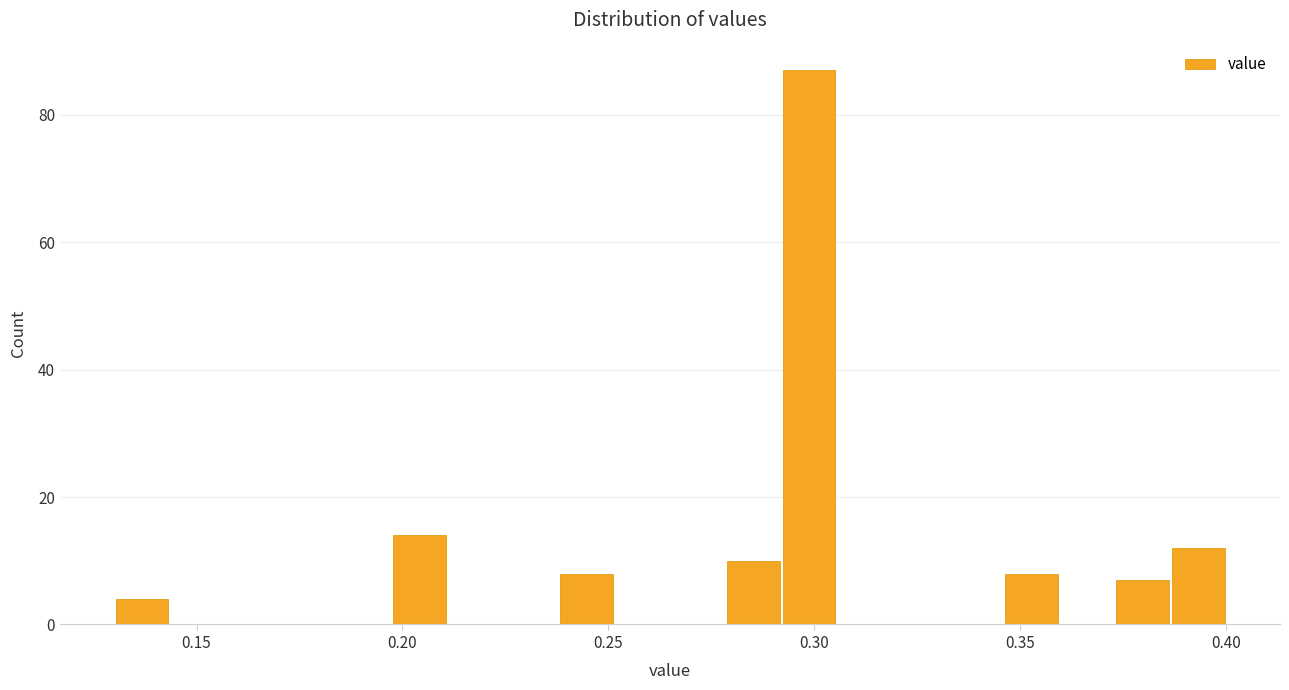

Read against the x-axis, roughly where is the centre of the tallest bar?

0.300